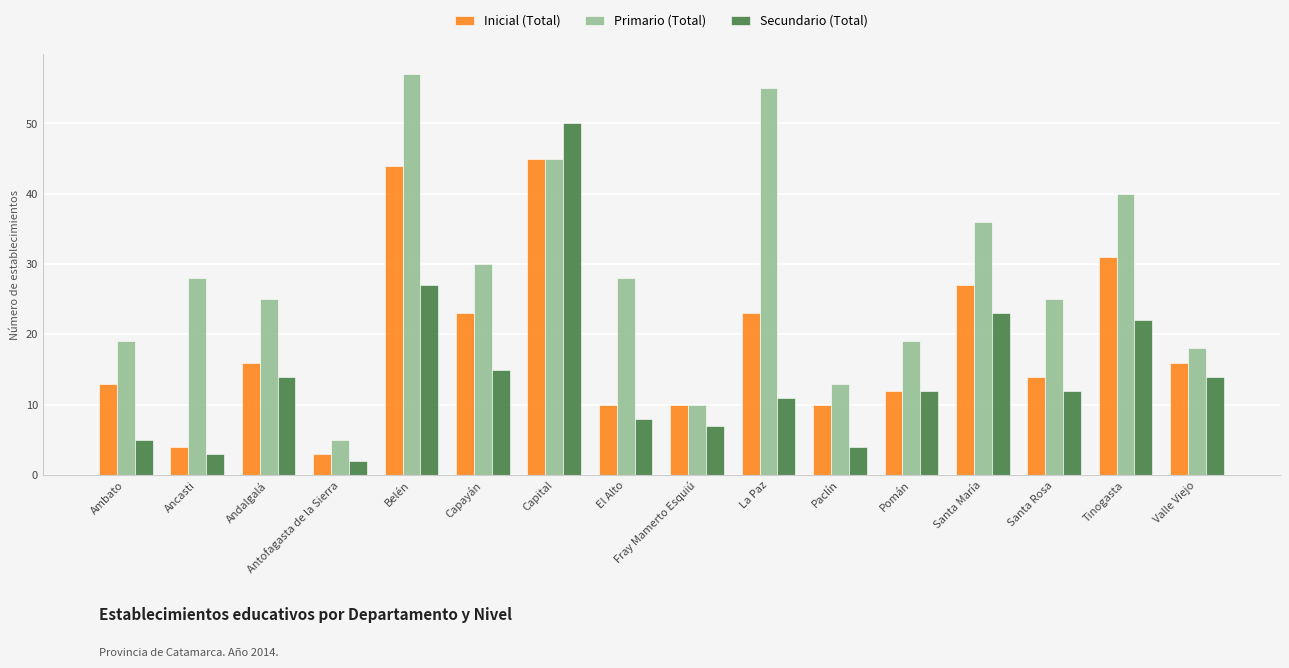

How many groups of bars are there?

16